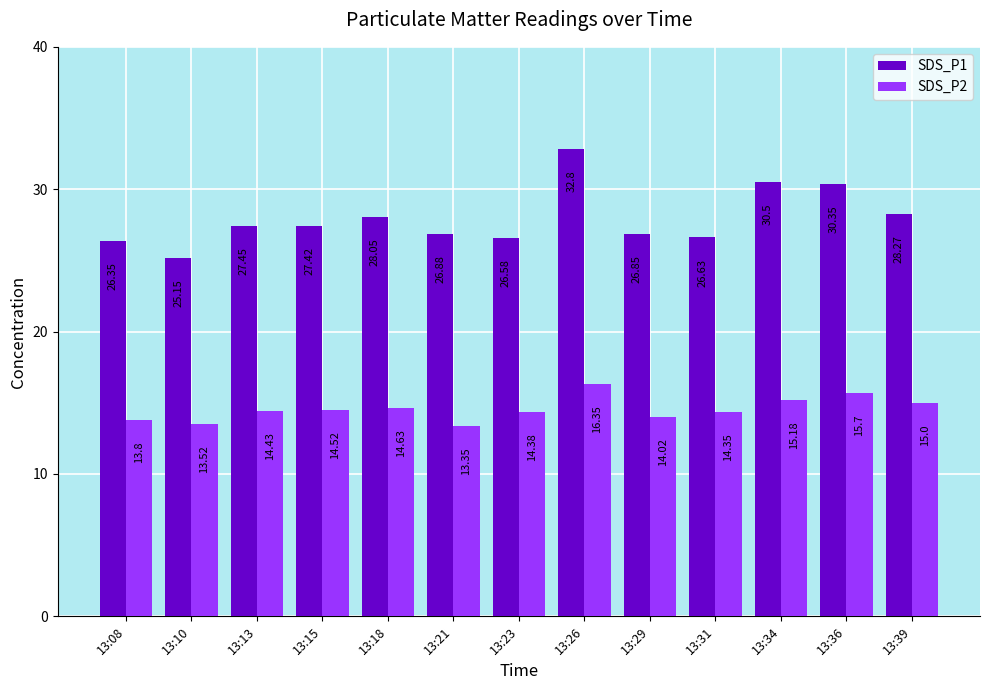

Are the bars horizontal?

No